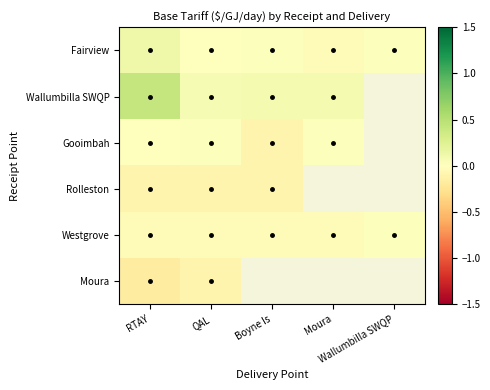

What is the spread (max minus min) of values at RTAY?

0.6